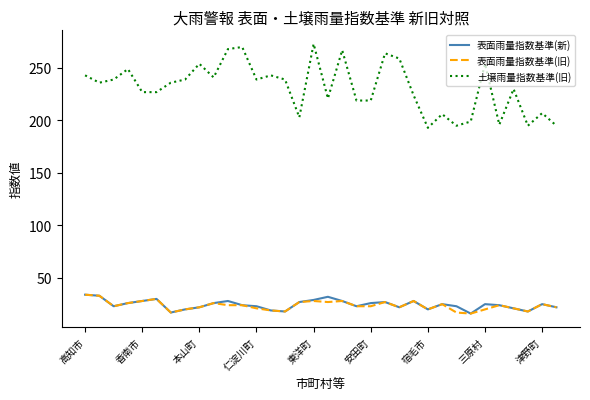

Which series has the widest spread of values?

土壌雨量指数基準(旧)